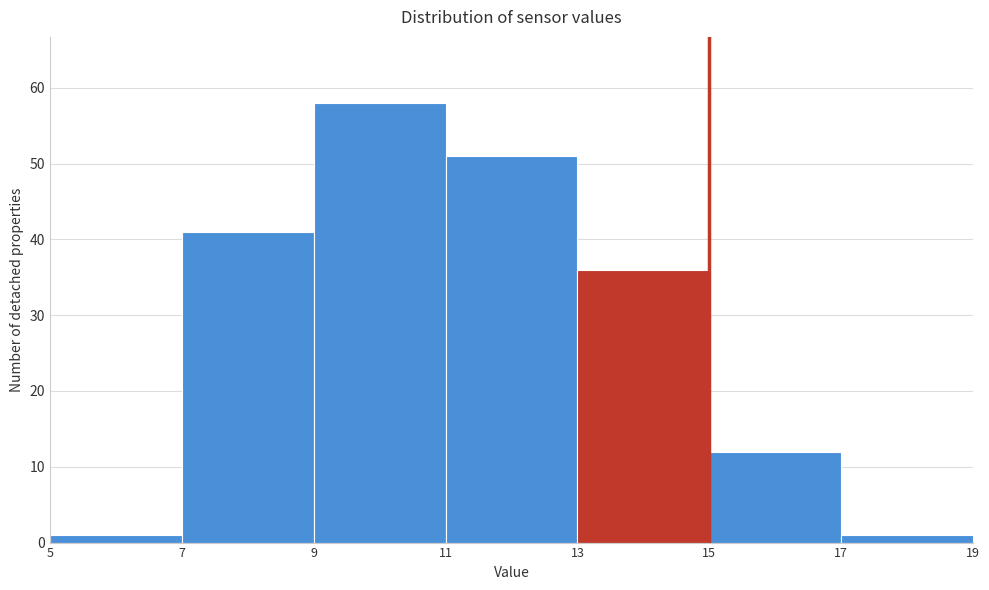

What is the height of the bar covering 7 to 9 on the x-axis? The values are not printed on the chart, so give them approximately, as read against the axis.

41